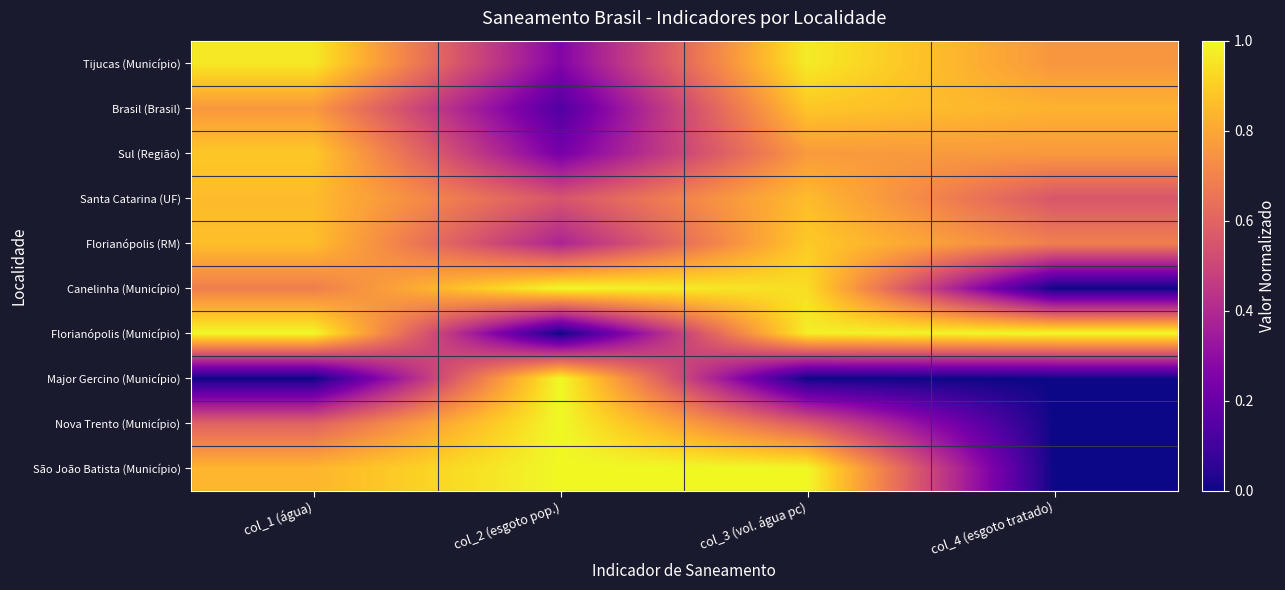

At col_3 (vol. água pc), list the series in order from largest to smallest.

São João Batista (Município), Florianópolis (Município), Tijucas (Município), Canelinha (Município), Florianópolis (RM), Brasil (Brasil), Santa Catarina (UF), Sul (Região), Nova Trento (Município), Major Gercino (Município)